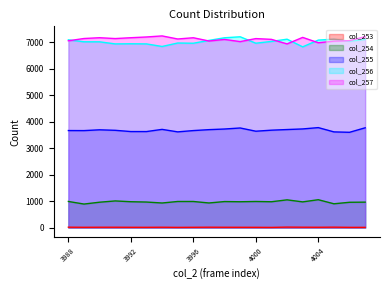

What is the value of the col_253 point at the 9th from the left?

8